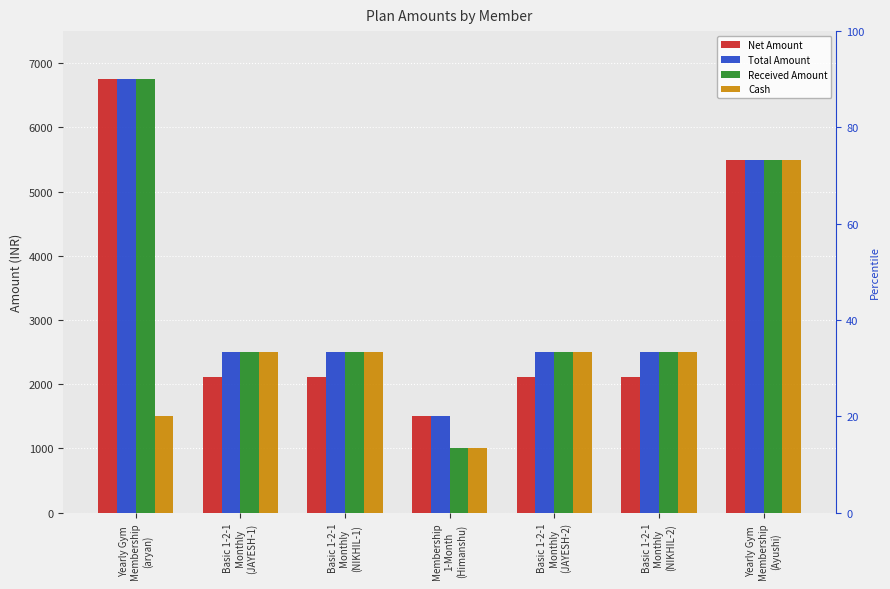

What is the lowest value of the Cash series?

1000.0